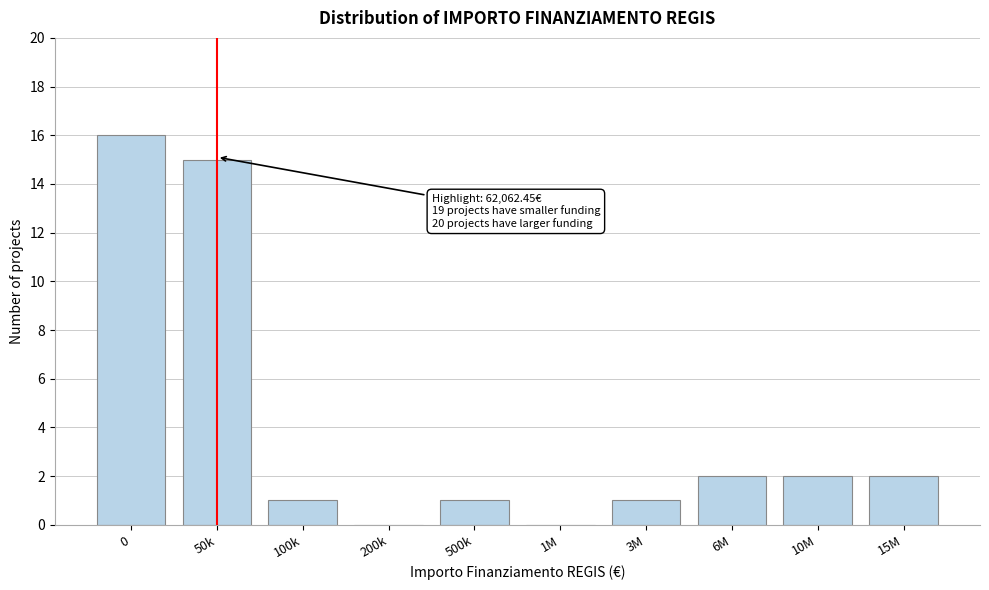

Reading right to left, transcribe all the data shown in this chart.

15M=2	10M=2	6M=2	3M=1	1M=0	500k=1	200k=0	100k=1	50k=15	0=16